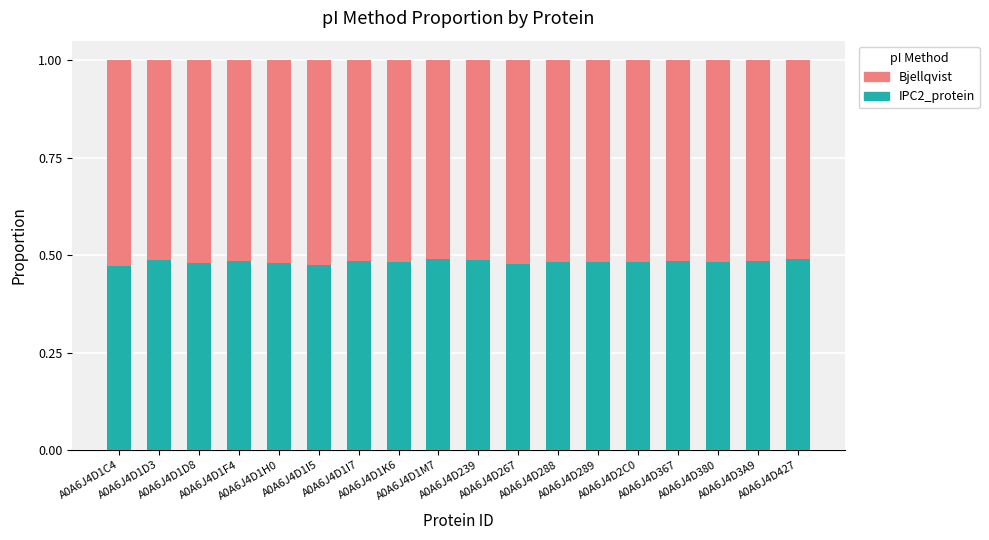

What are all the series names shown in the legend?

Bjellqvist, IPC2_protein